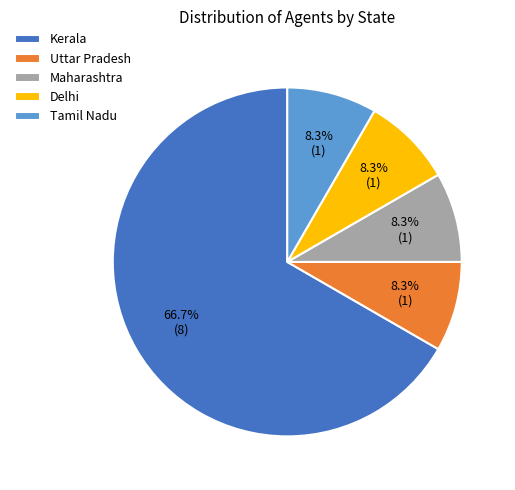

Which category has the biggest portion of the pie?

Kerala